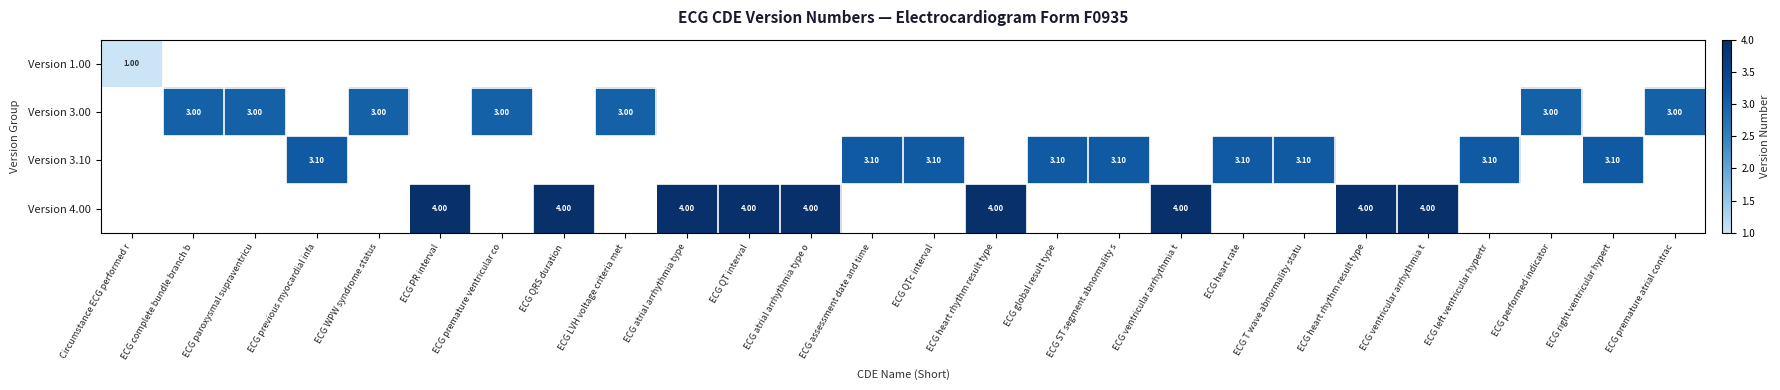

Is the value of Version 3.10 at ECG atrial arrhythmia type greater than the value of Version 4.00 at ECG atrial arrhythmia type?

No